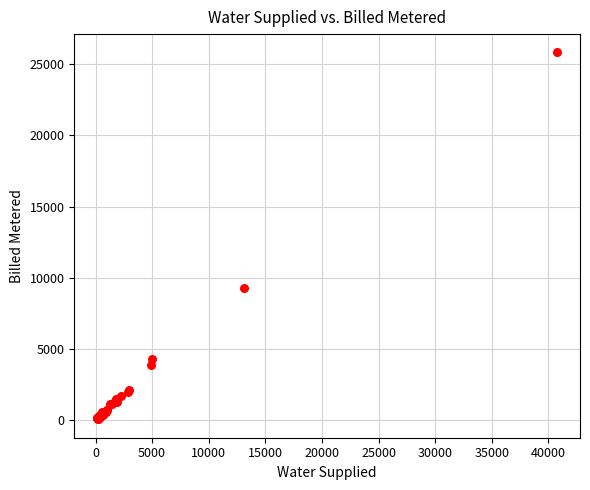

What Y value in the scatter plot is closest to 12945?

9308.1